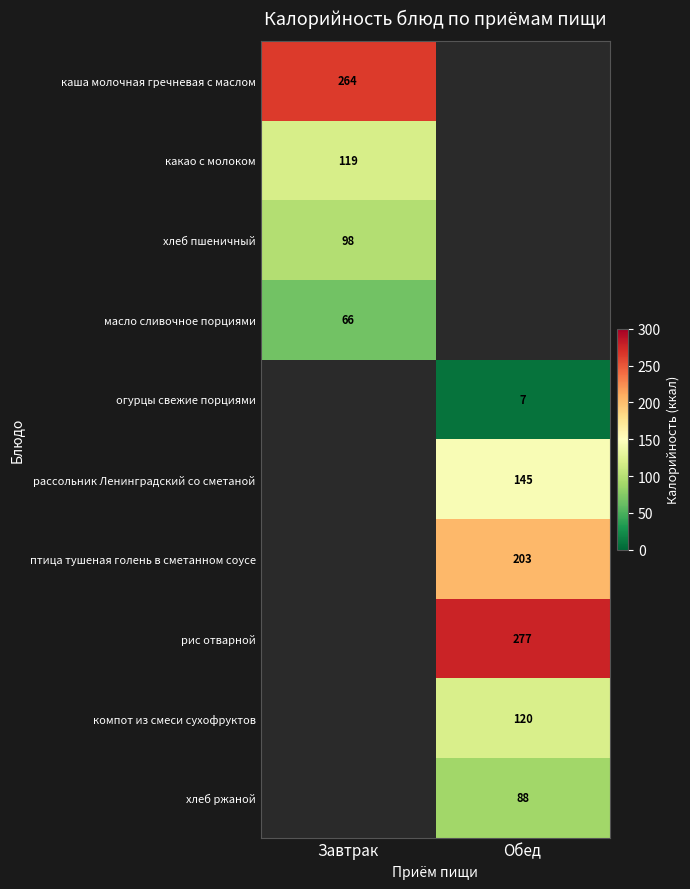

Is the value of хлеб пшеничный at Завтрак greater than the value of какао с молоком at Завтрак?

No